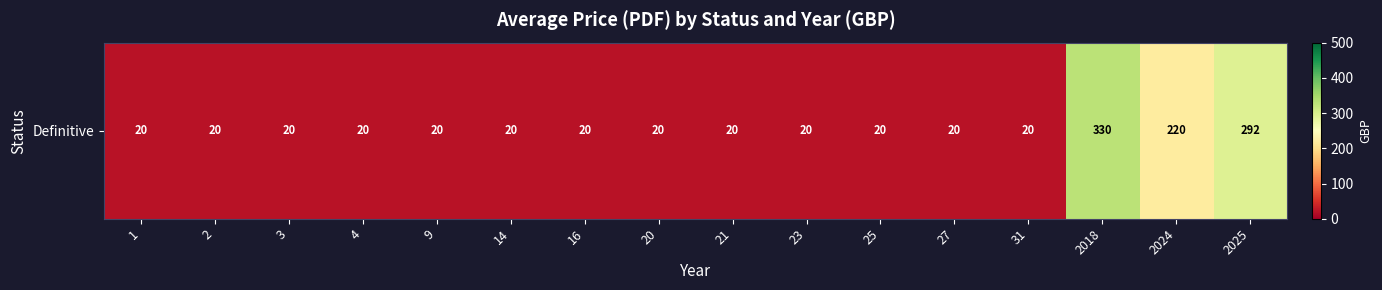

Rank the categories by value from lowest to highest.

1, 2, 3, 4, 9, 14, 16, 20, 21, 23, 25, 27, 31, 2024, 2025, 2018